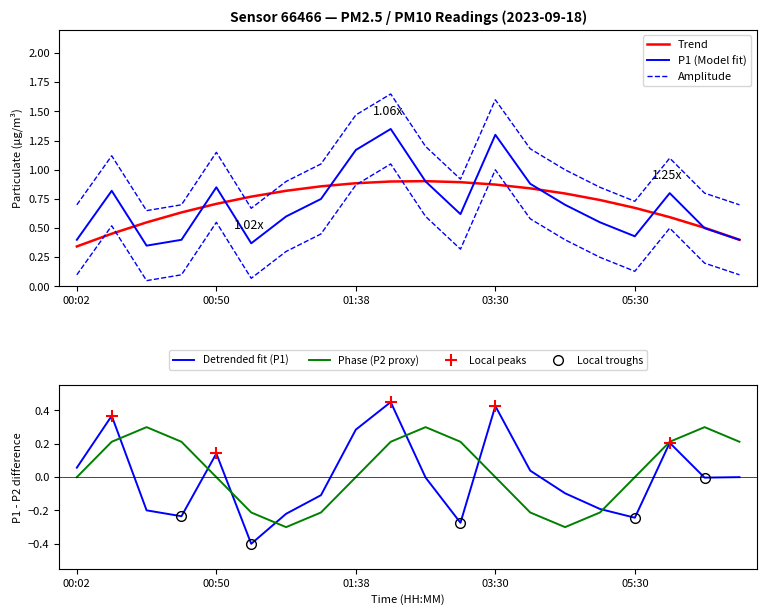

Does the chart have visible grid lines?

No